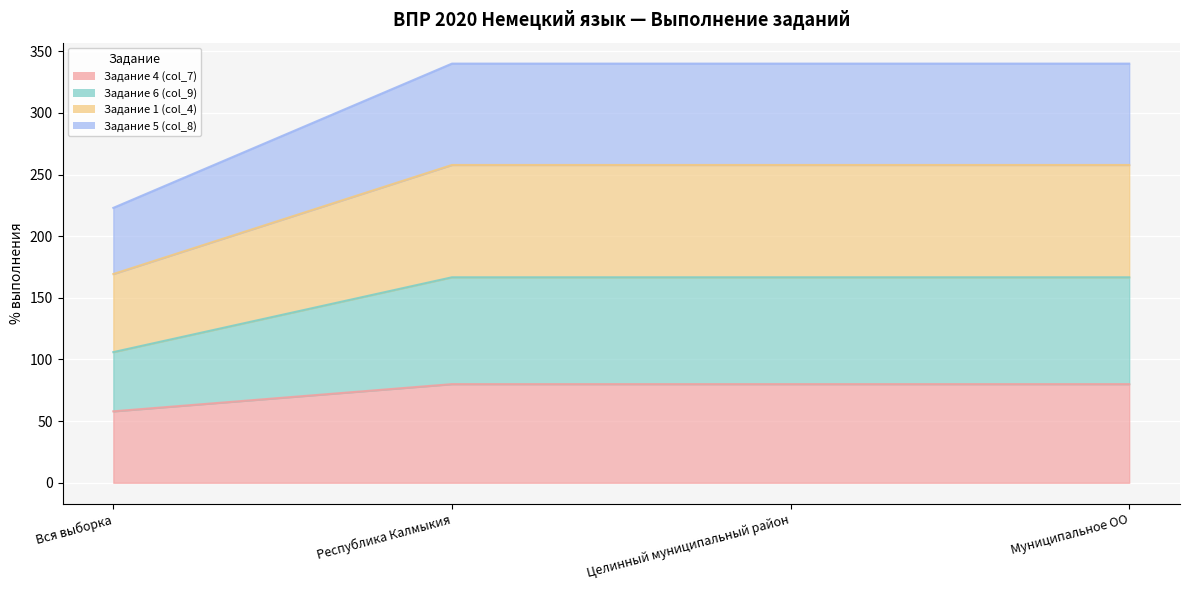

Between Целинный муниципальный район and Вся выборка, which is larger?

Целинный муниципальный район